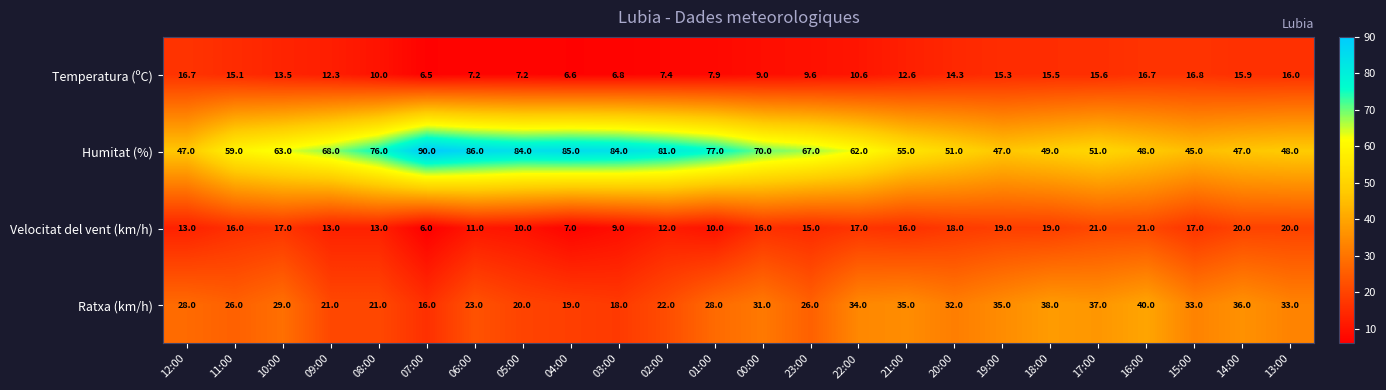

Which category has the lowest value across all series?

07:00